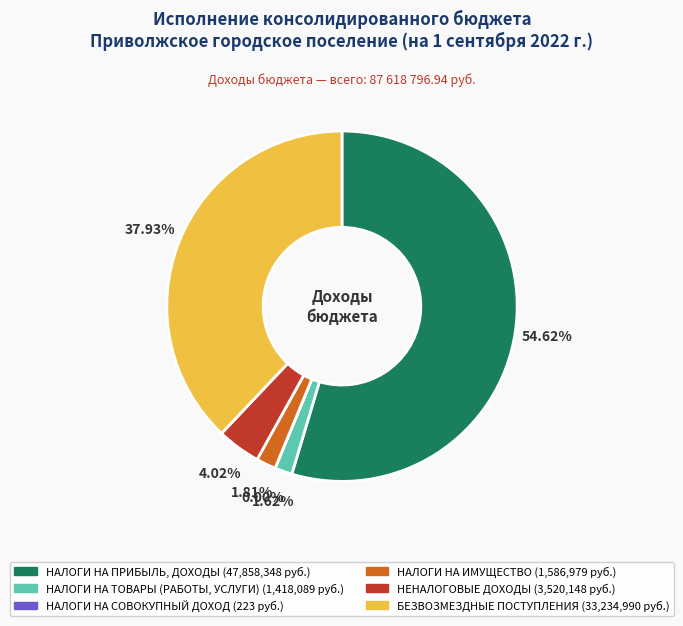

Is НАЛОГИ НА ПРИБЫЛЬ, ДОХОДЫ the majority of the pie?

Yes